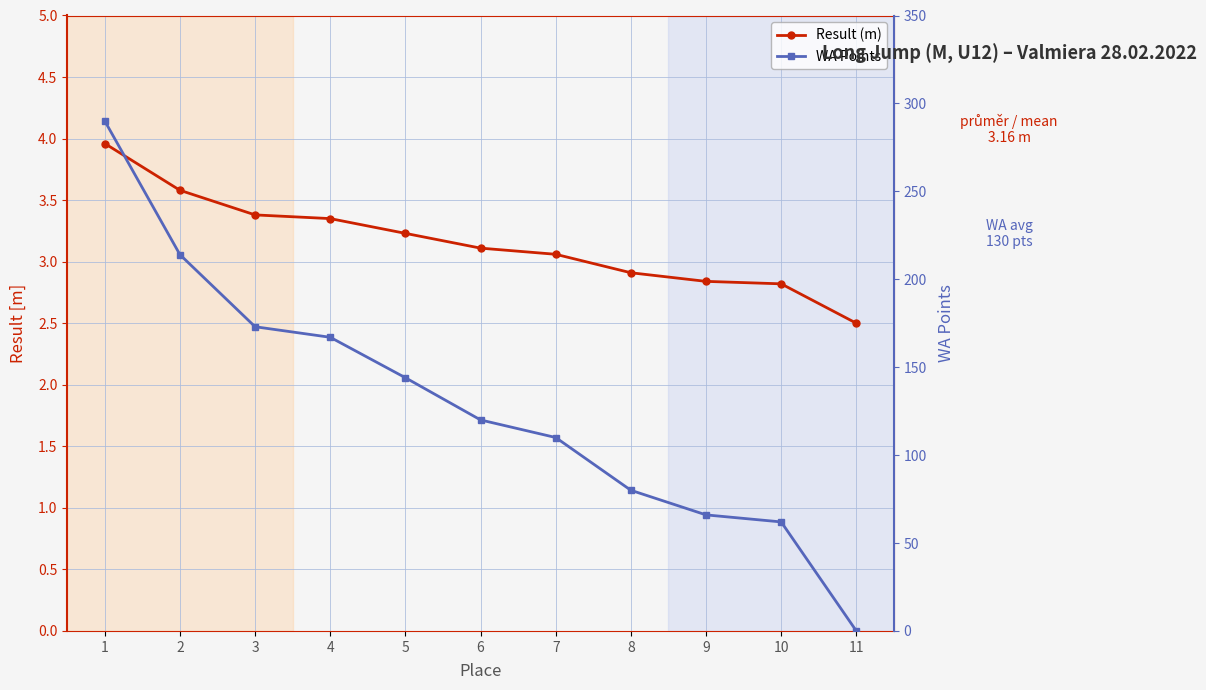

Which series has the largest range (max minus min)?

WA Points